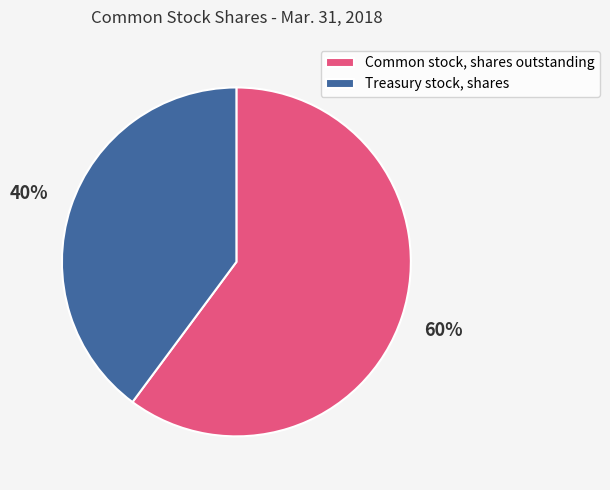

Between Common stock, shares outstanding and Treasury stock, shares, which is larger?

Common stock, shares outstanding